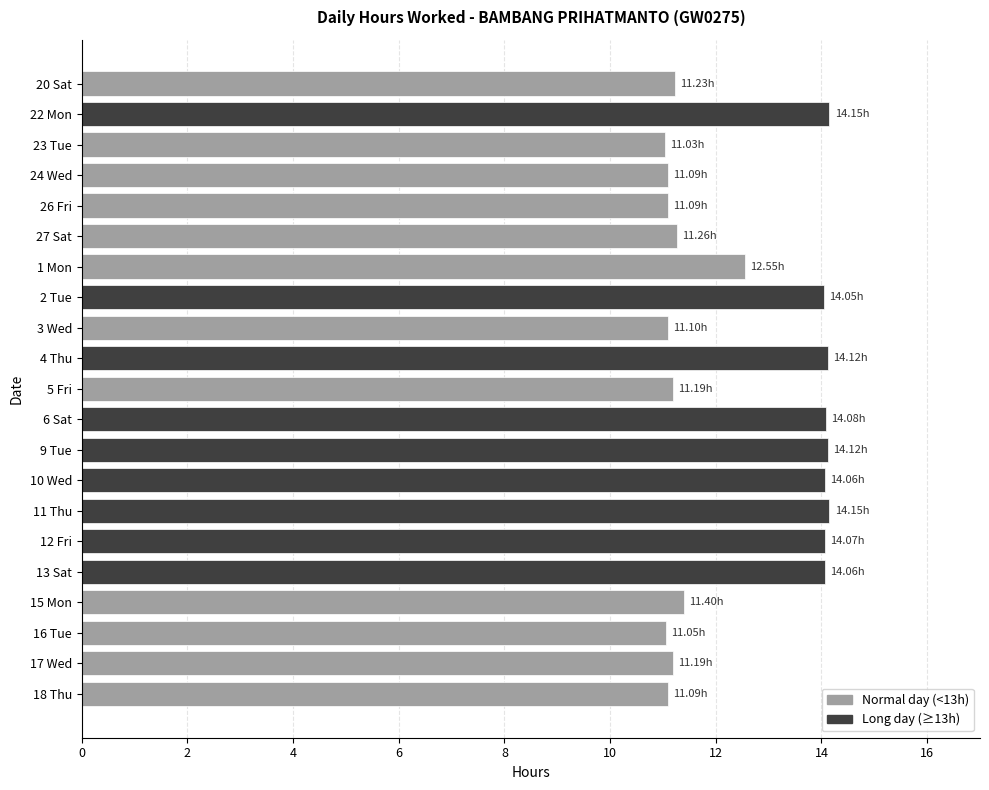

What is the difference between the second highest and minimum values?

3.1